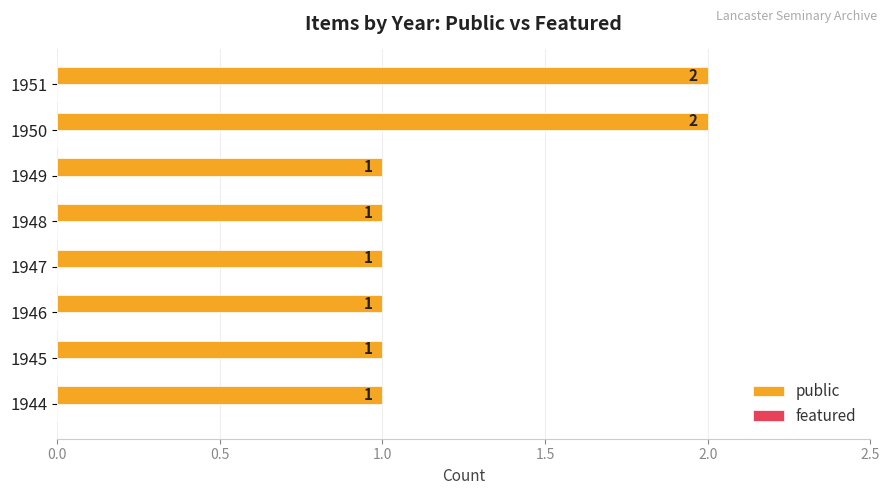

Which has a higher value, 1951 or 1944?

1951